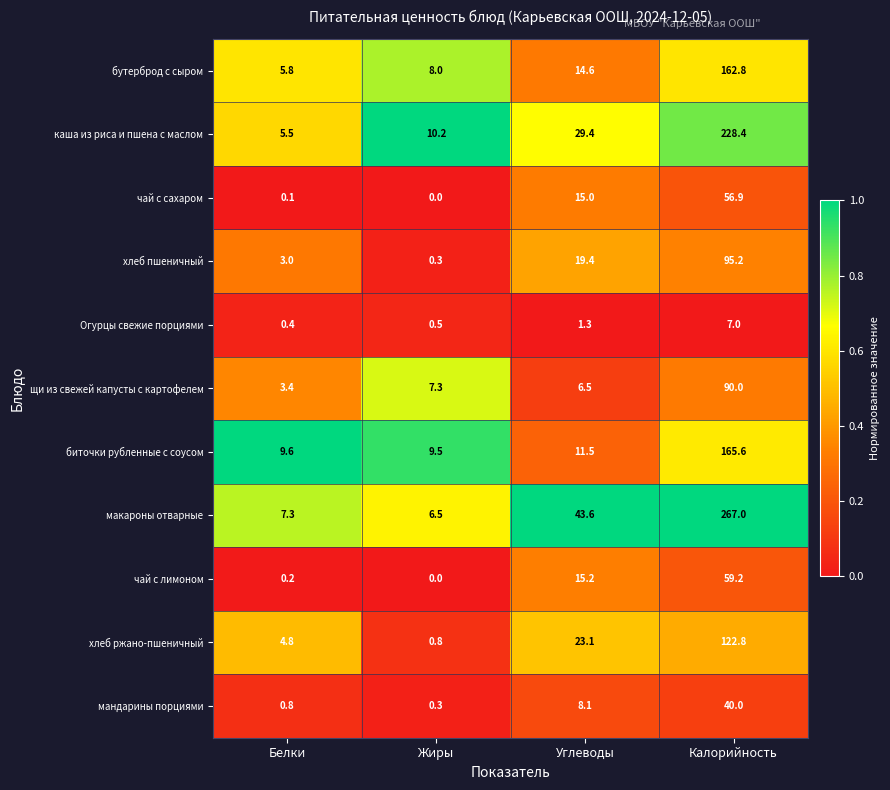

What is the difference between the биточки рубленные с соусом values at Углеводы and Калорийность?

154.1